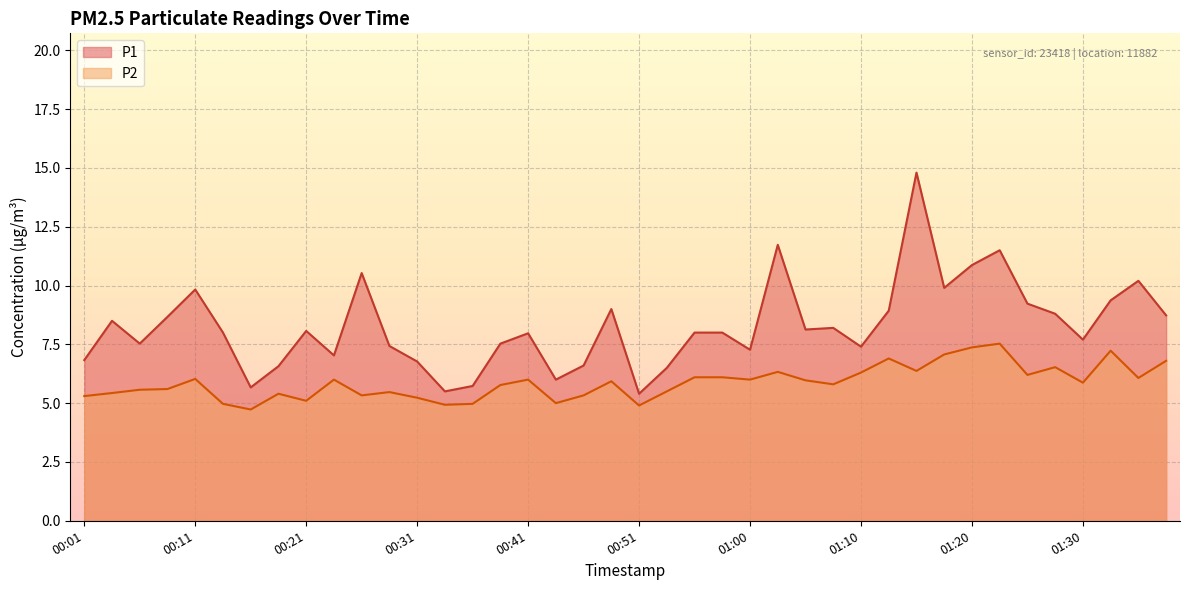

How many interior local peaks does the P2 series have?

11